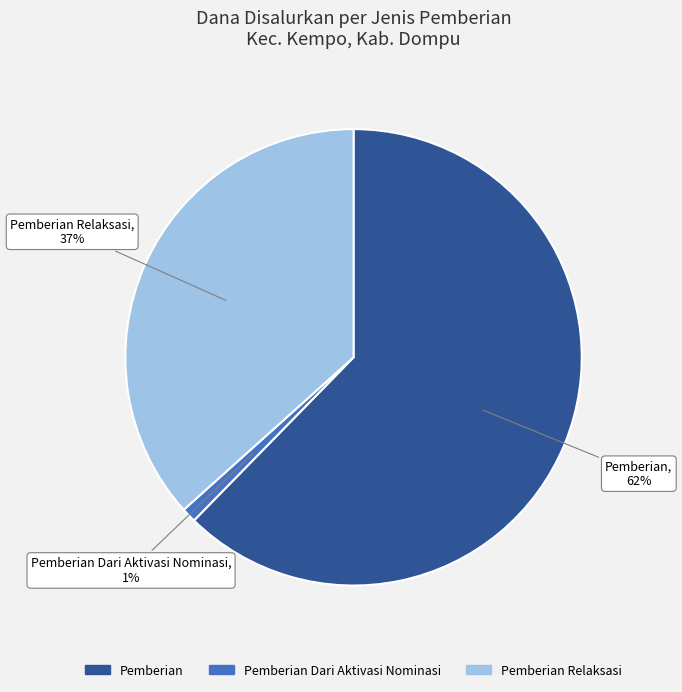

To the nearest percent, what is the difference between the largest and smallest slice percentages?

61%